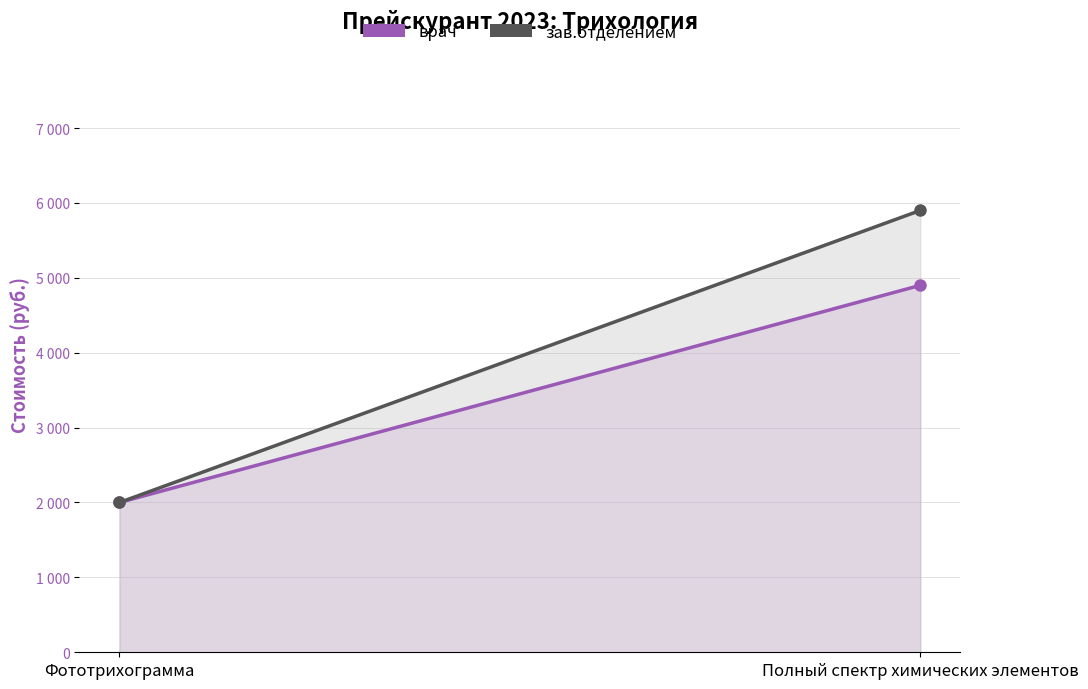

What is the smallest value displayed?

2000